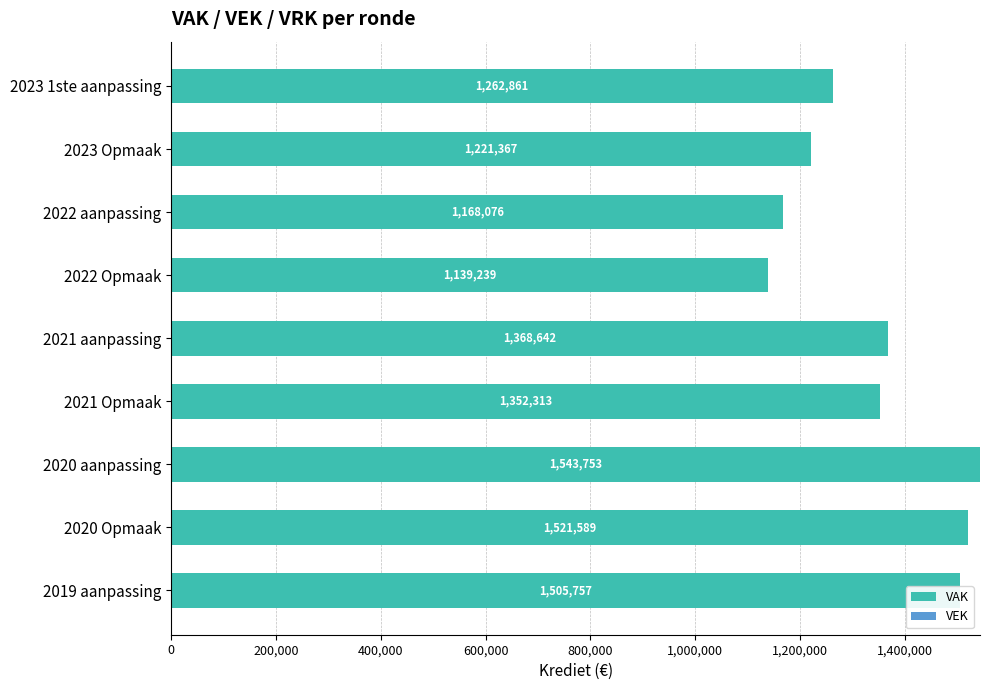

How many bars are there in total?

9